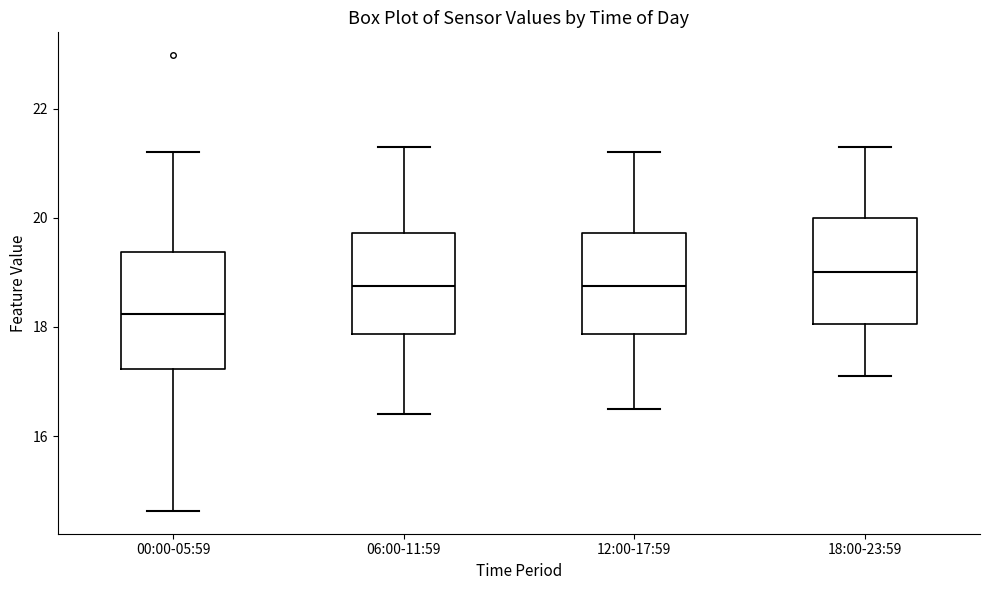

Reading left to right, transcribe this box plot: for each box, give where its median line is, the range the box spans, and where its two whiskers end, as read against the y-axis. The values are not printed on the chart, so give them approximately, as read against the axis.

00:00-05:59: median 18.2, box 17.2 to 19.4, whiskers 14.6 to 21.2
06:00-11:59: median 18.8, box 17.8 to 19.8, whiskers 16.4 to 21.4
12:00-17:59: median 18.8, box 17.8 to 19.8, whiskers 16.6 to 21.2
18:00-23:59: median 19.0, box 18.0 to 20.0, whiskers 17.2 to 21.4